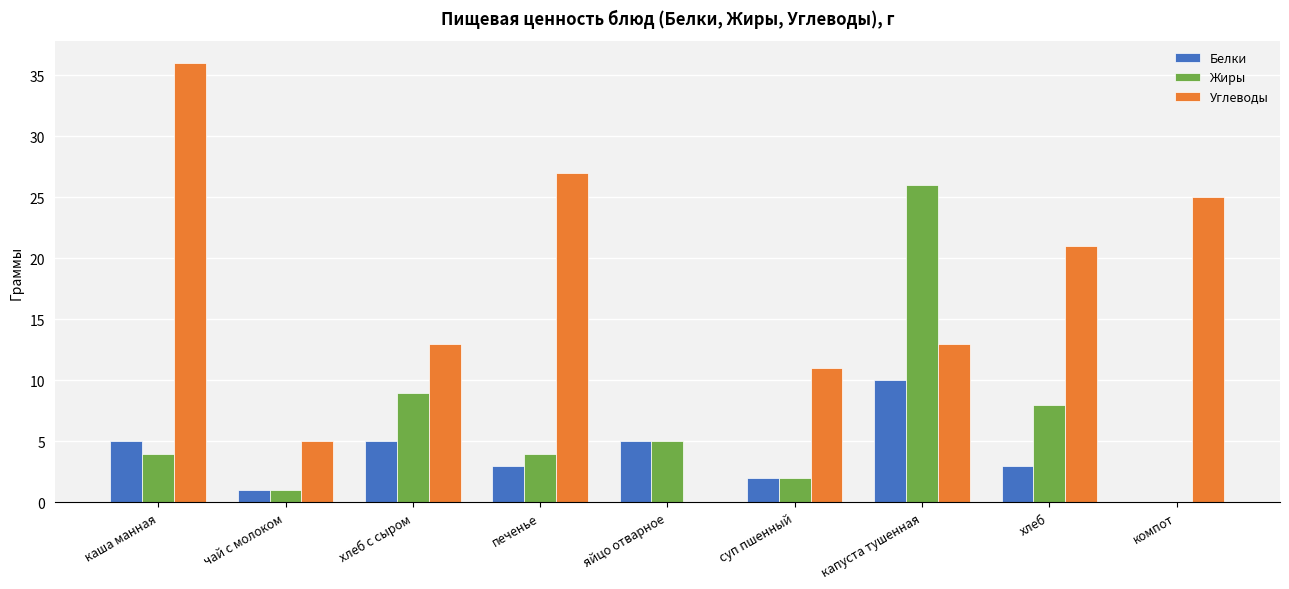

Which series changed the most between яйцо отварное and капуста тушенная?

Жиры